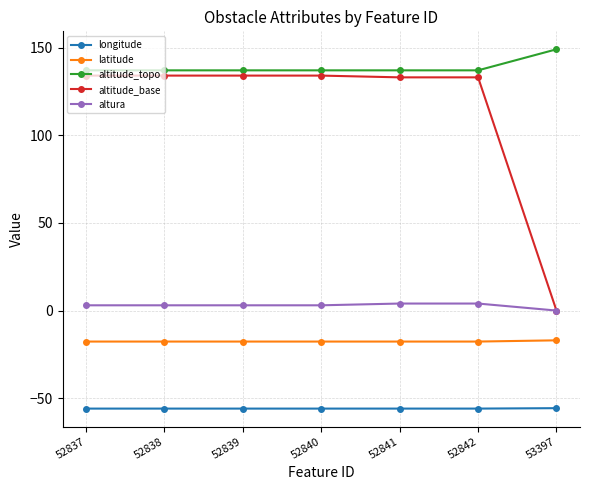

True or false: altitude_topo and altura cross at least once.

False